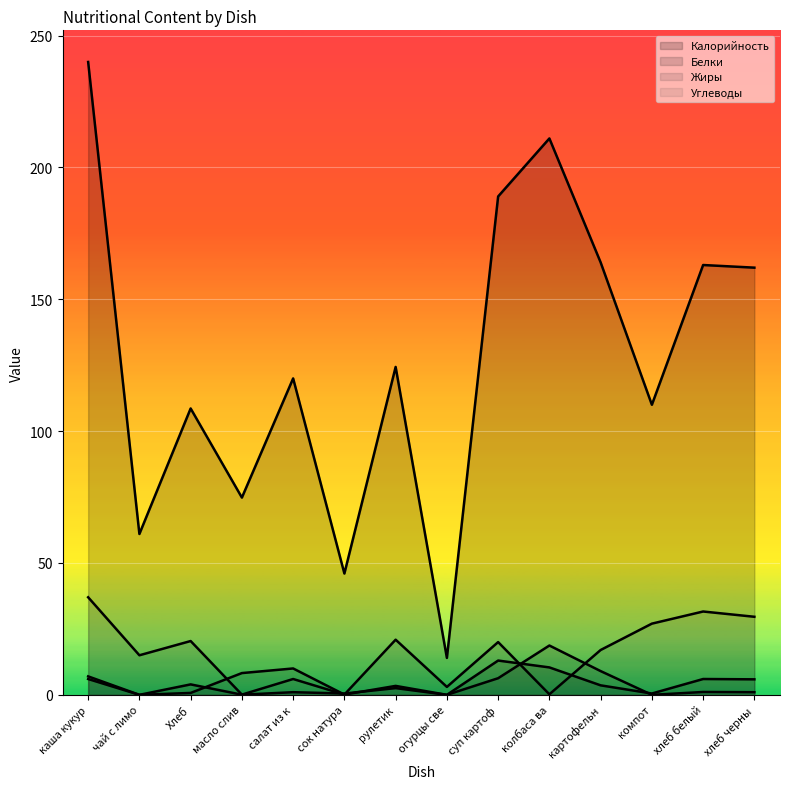

The Жиры series shows 8.6 at компот. True or false?

False